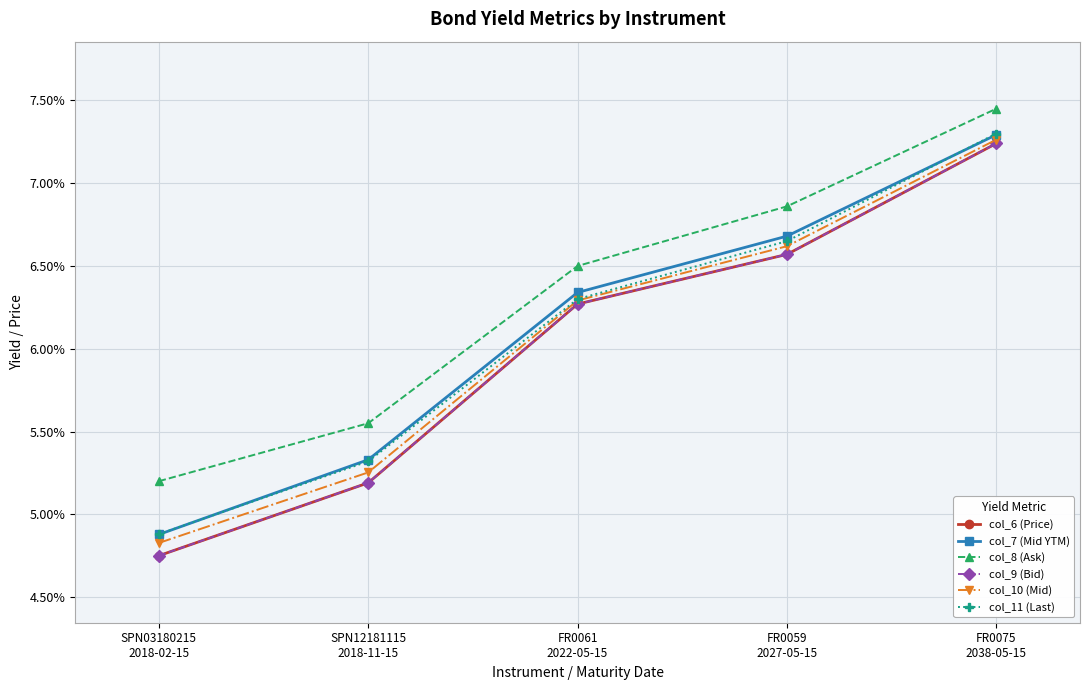

Is this an area chart (filled region under the line)?

No